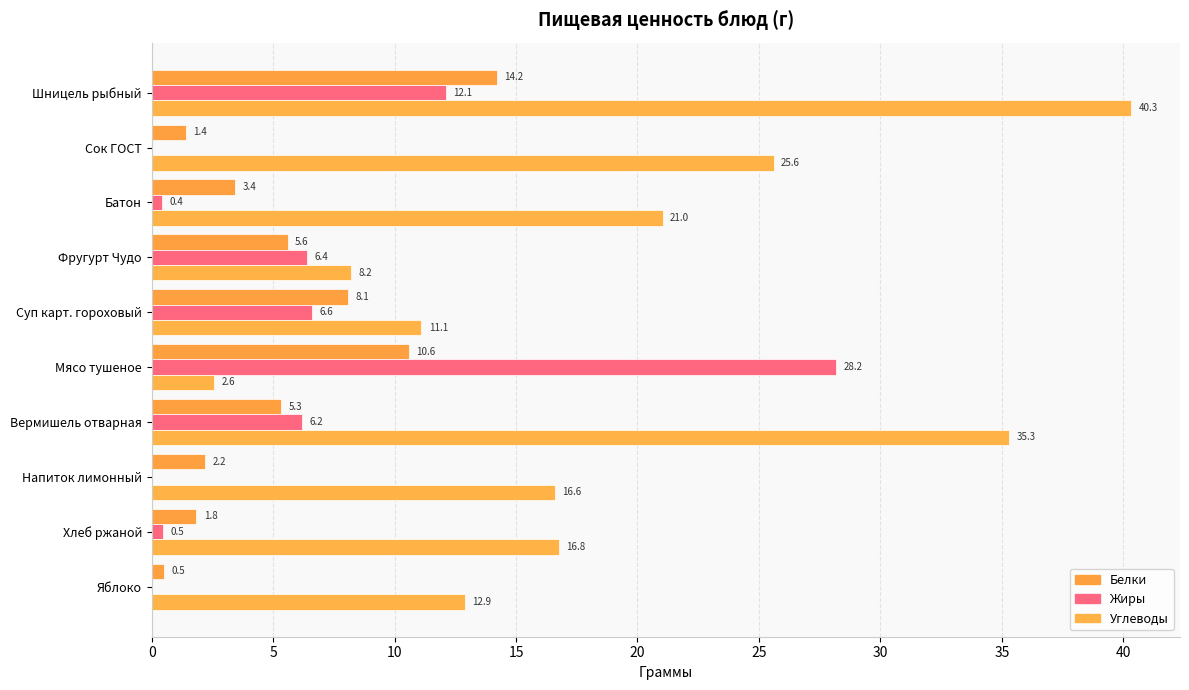

Reading right to left, transcribe all the data shown in this chart.

Белки: 0.5	1.8	2.2	5.3	10.6	8.1	5.6	3.4	1.4	14.2
Жиры: 0.0	0.5	0.0	6.2	28.2	6.6	6.4	0.4	0.0	12.1
Углеводы: 12.9	16.8	16.6	35.3	2.6	11.1	8.2	21.0	25.6	40.3